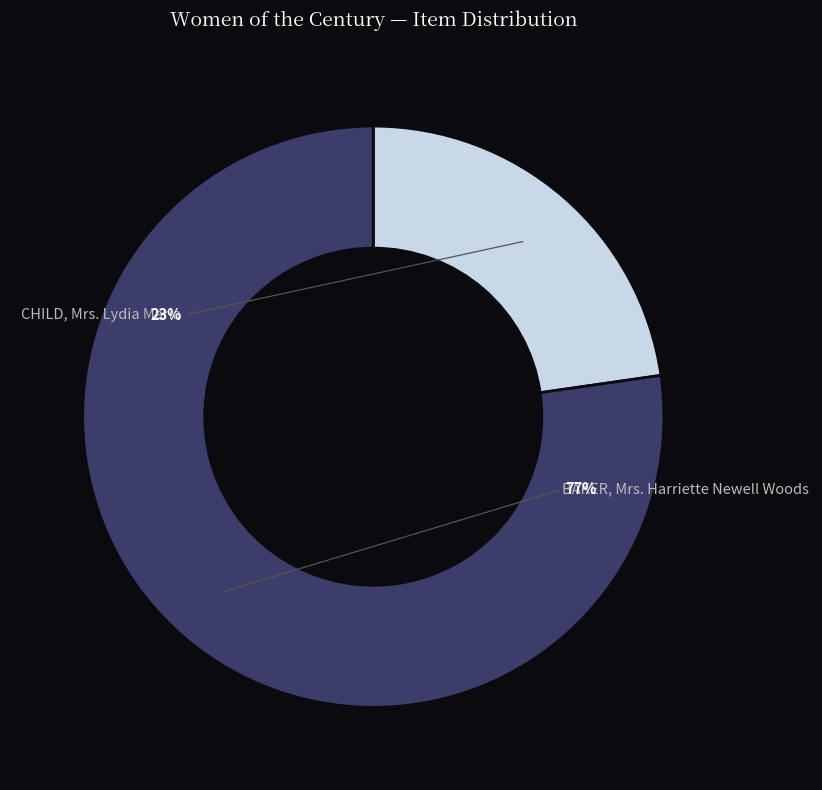

How many slices are in this pie chart?

2